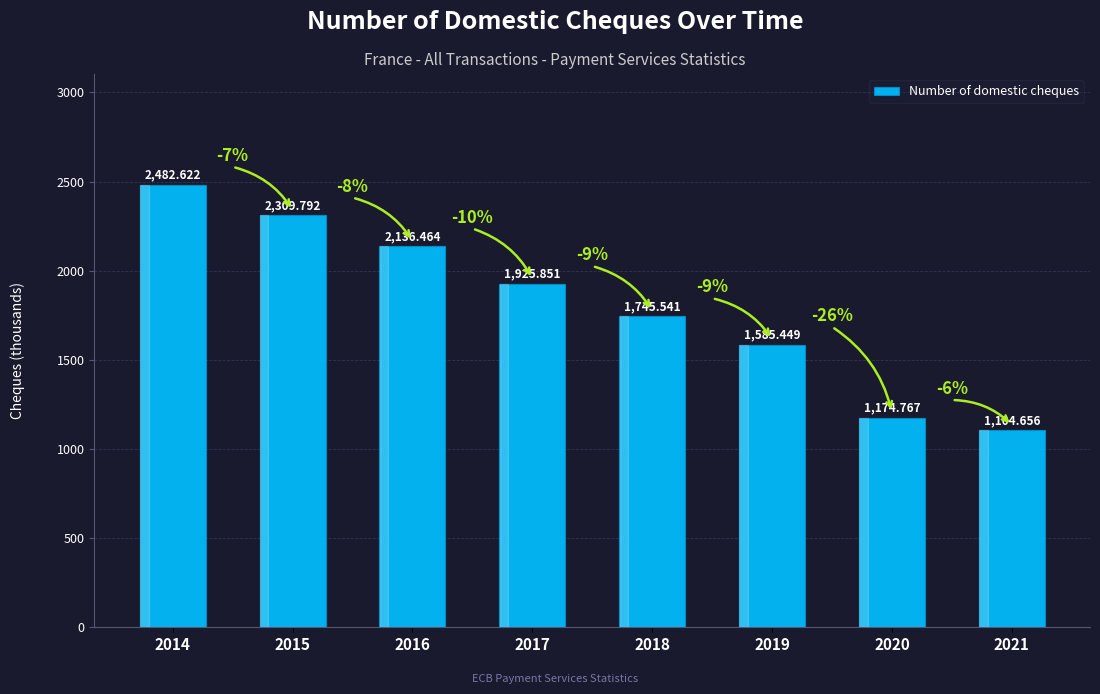

True or false: the data shows 1745.5 at 2018.

True